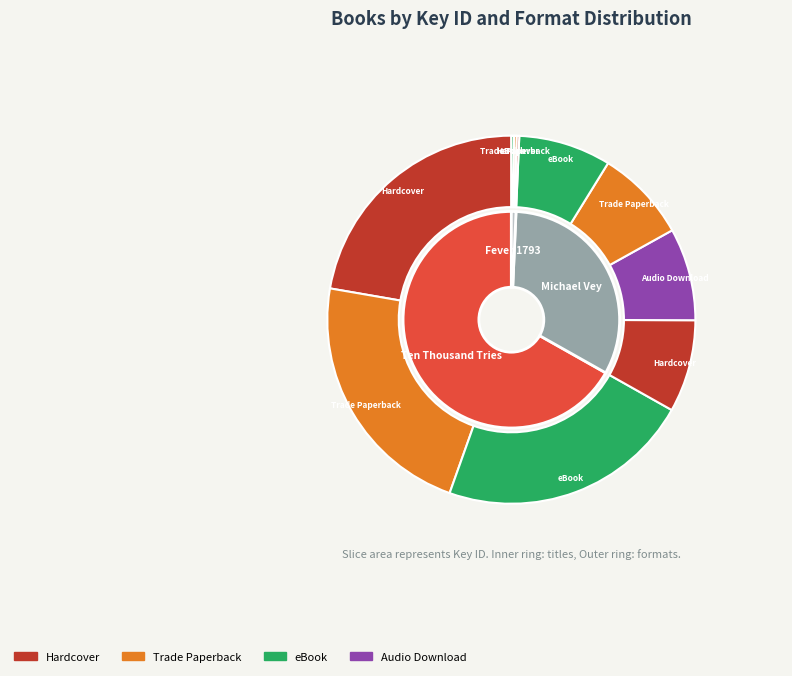

Between Fever 1793 and Ten Thousand Tries, which is larger?

Ten Thousand Tries